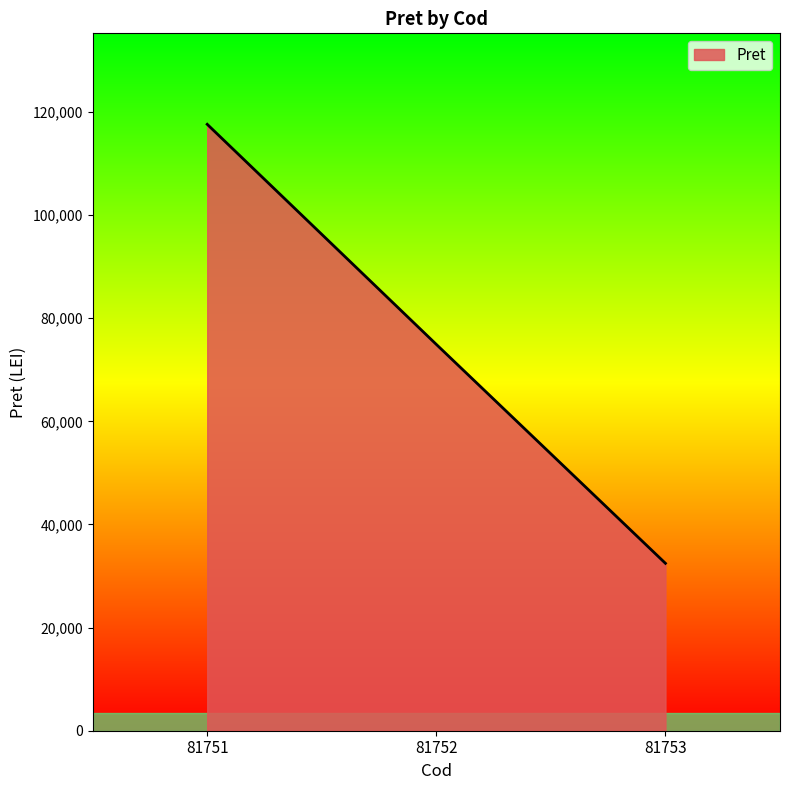

List the labels in order of value, largest first.

81751, 81752, 81753